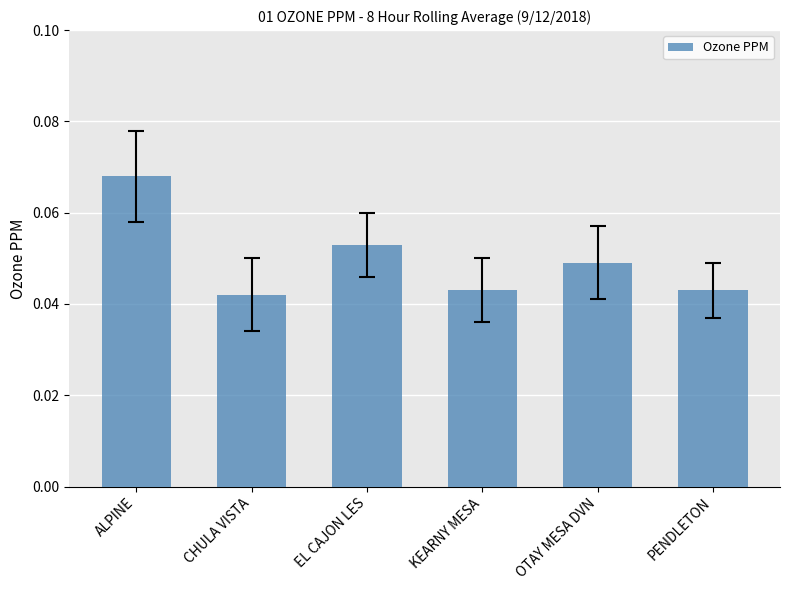

What is the sum of all values?

0.3